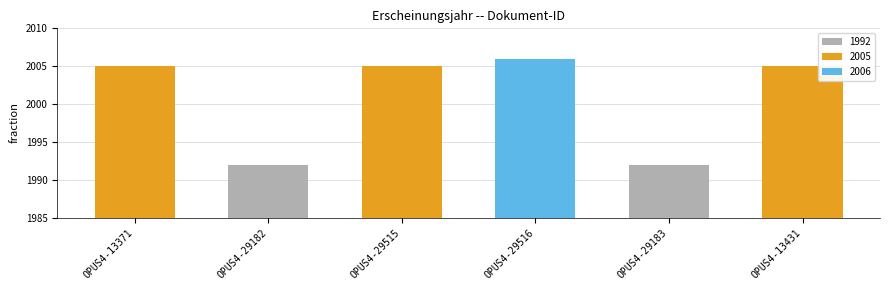

Which category has the highest value across all series?

OPUS4-29516